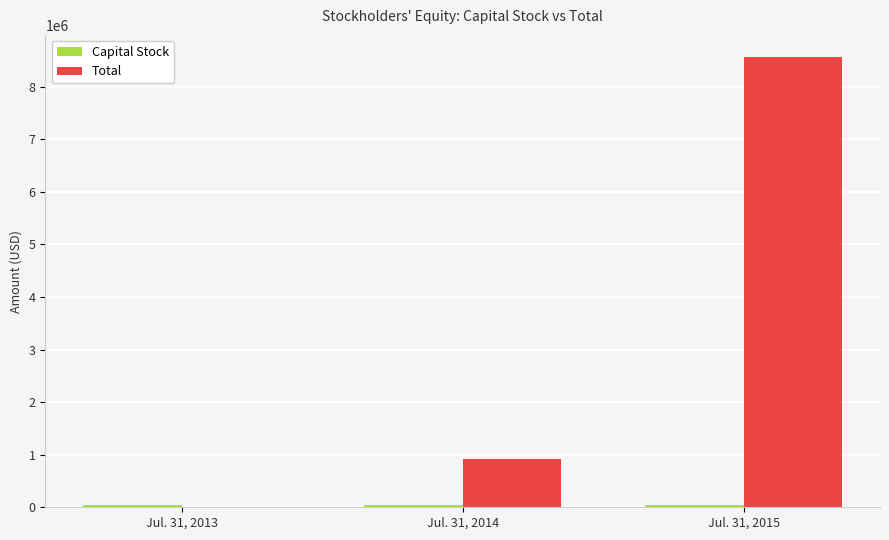

Where is Total nearest to the value 4280841?

Jul. 31, 2014